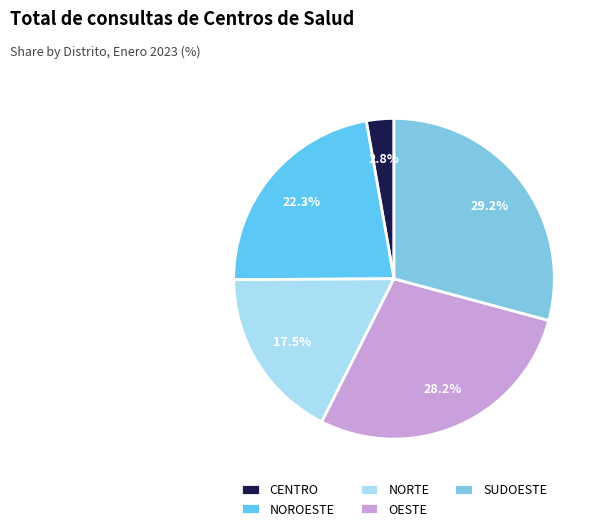

The CENTRO slice represents 3% of the pie. True or false?

True